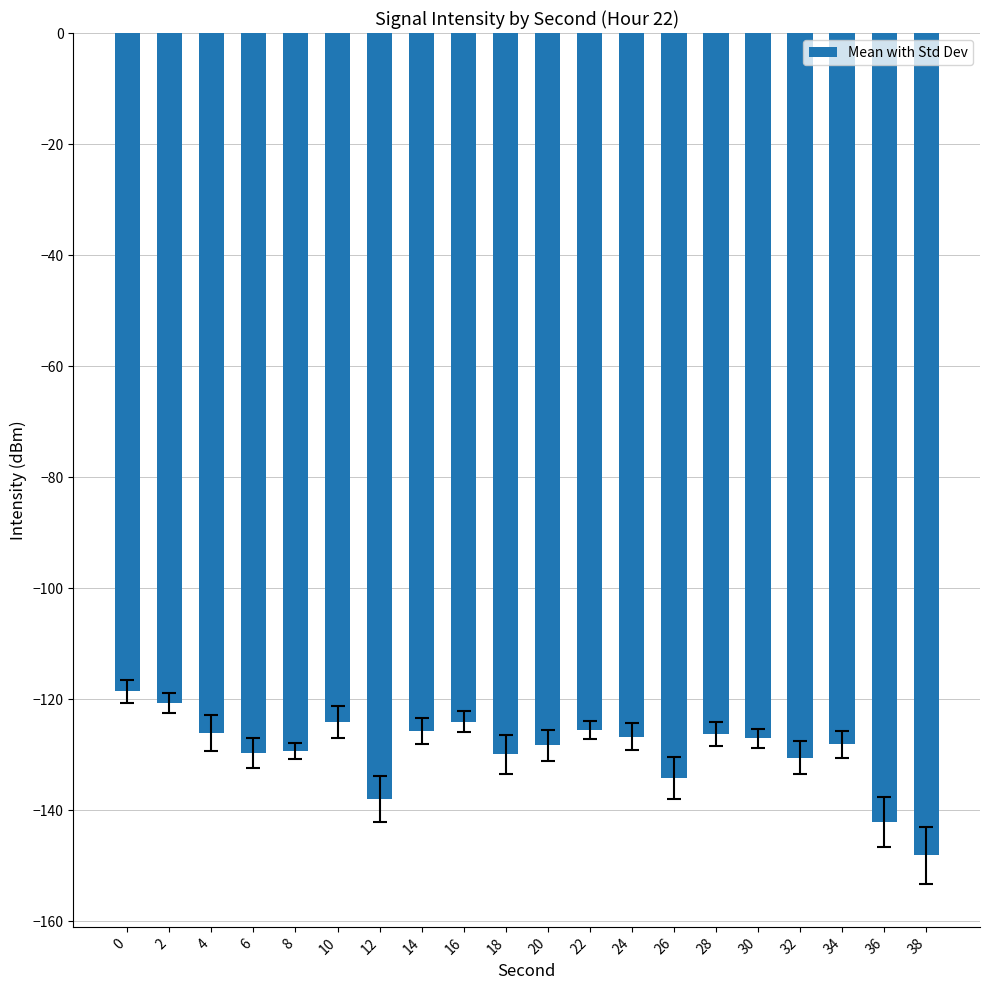

What is the maximum value shown in the chart?

-118.6